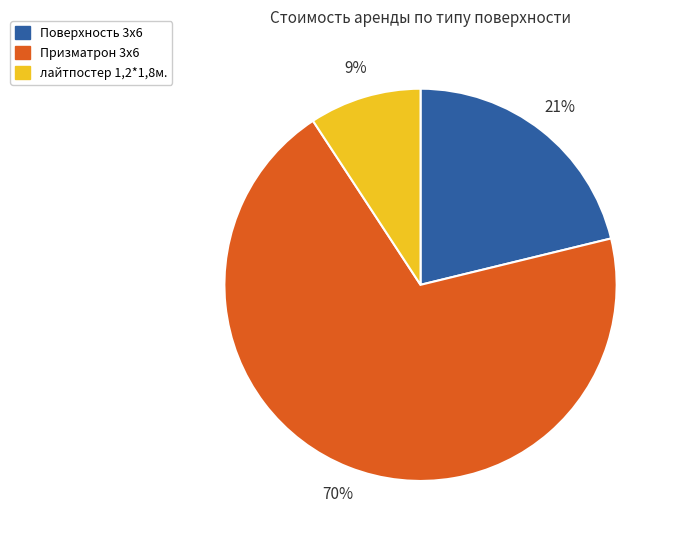

Rank the categories by value from lowest to highest.

лайтпостер 1,2*1,8м., Поверхность 3x6, Призматрон 3х6